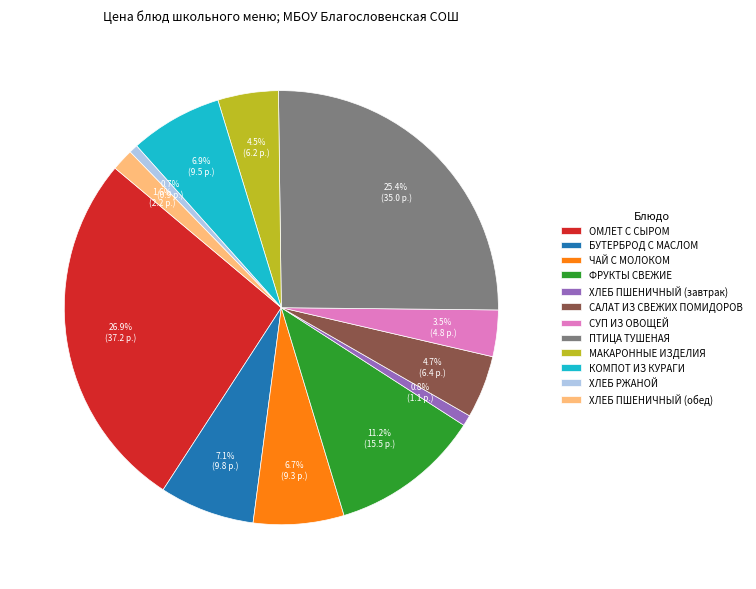

Count the number of slices in the pie.

12